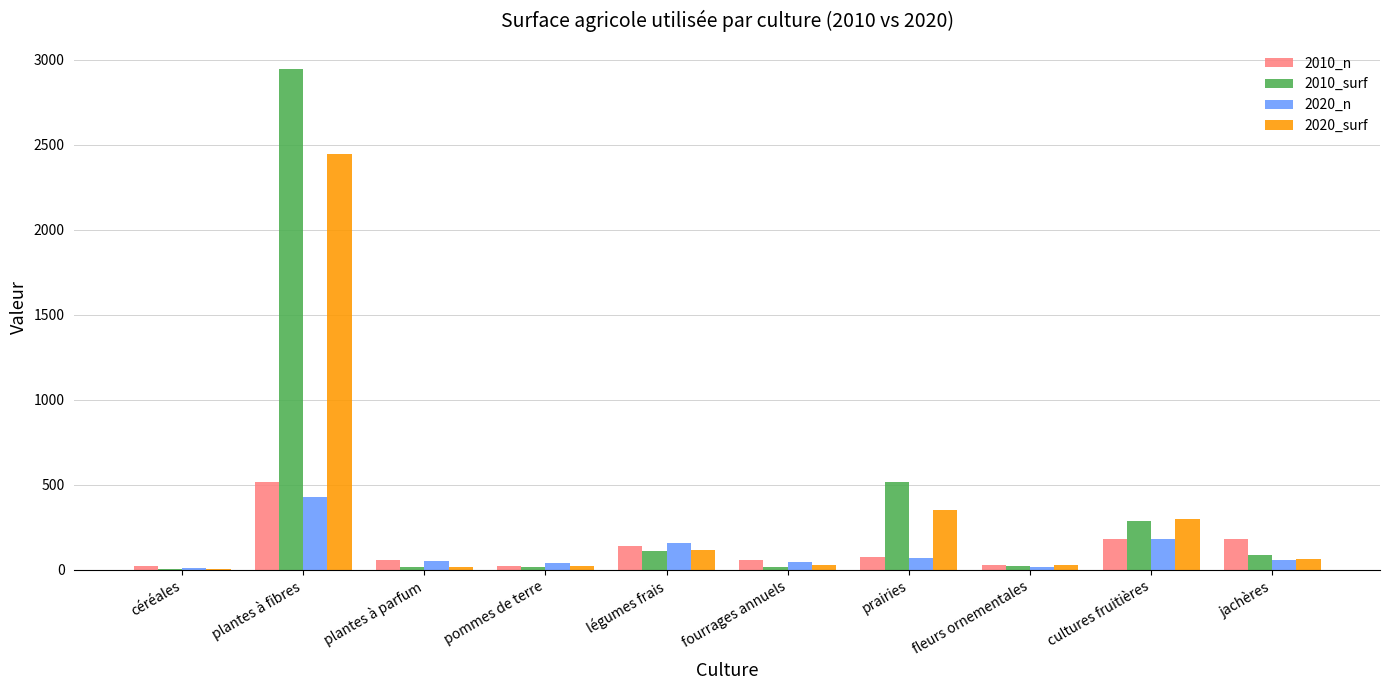

What is the maximum value shown in the chart?

2947.0